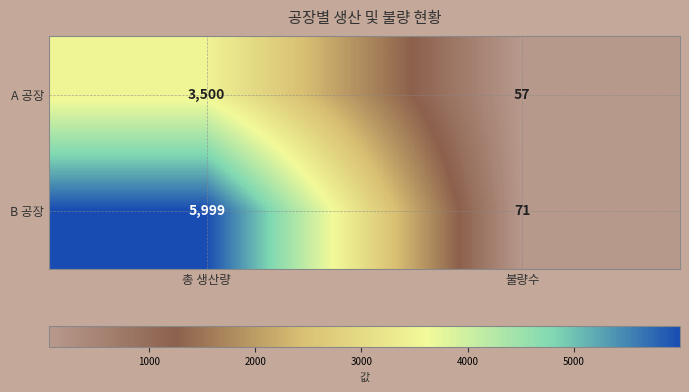

What is the difference between the maximum and minimum values in the A 공장 series?

3443